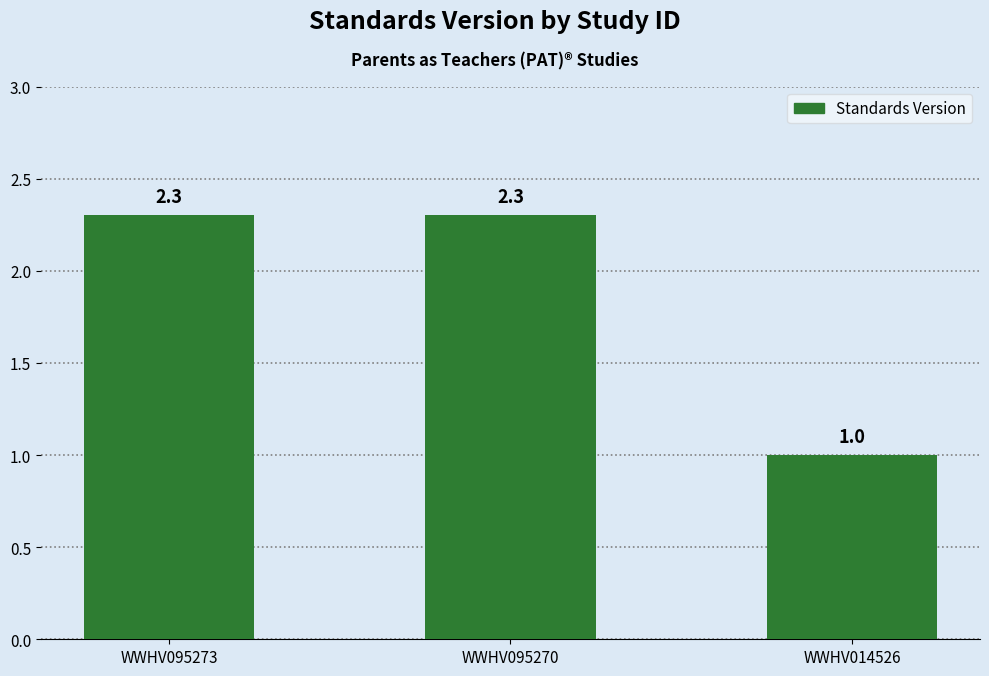

What is the ratio of the value at WWHV014526 to the value at WWHV095273?

0.4